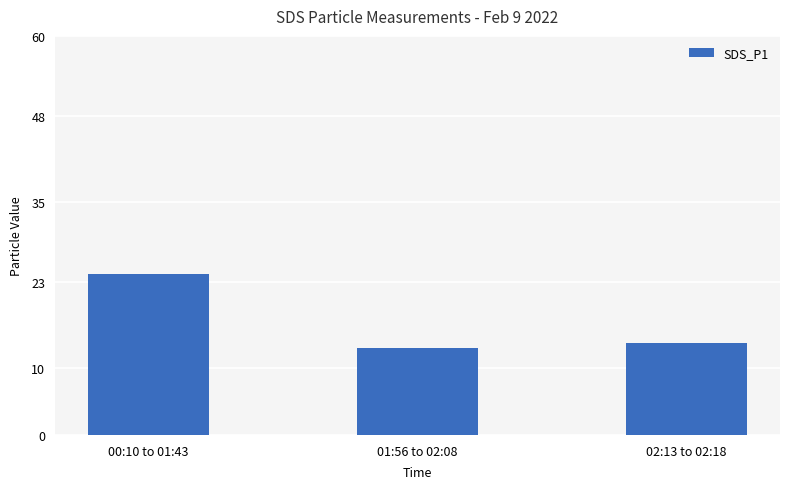

What is the label of the 3rd bar from the left?

02:13 to 02:18